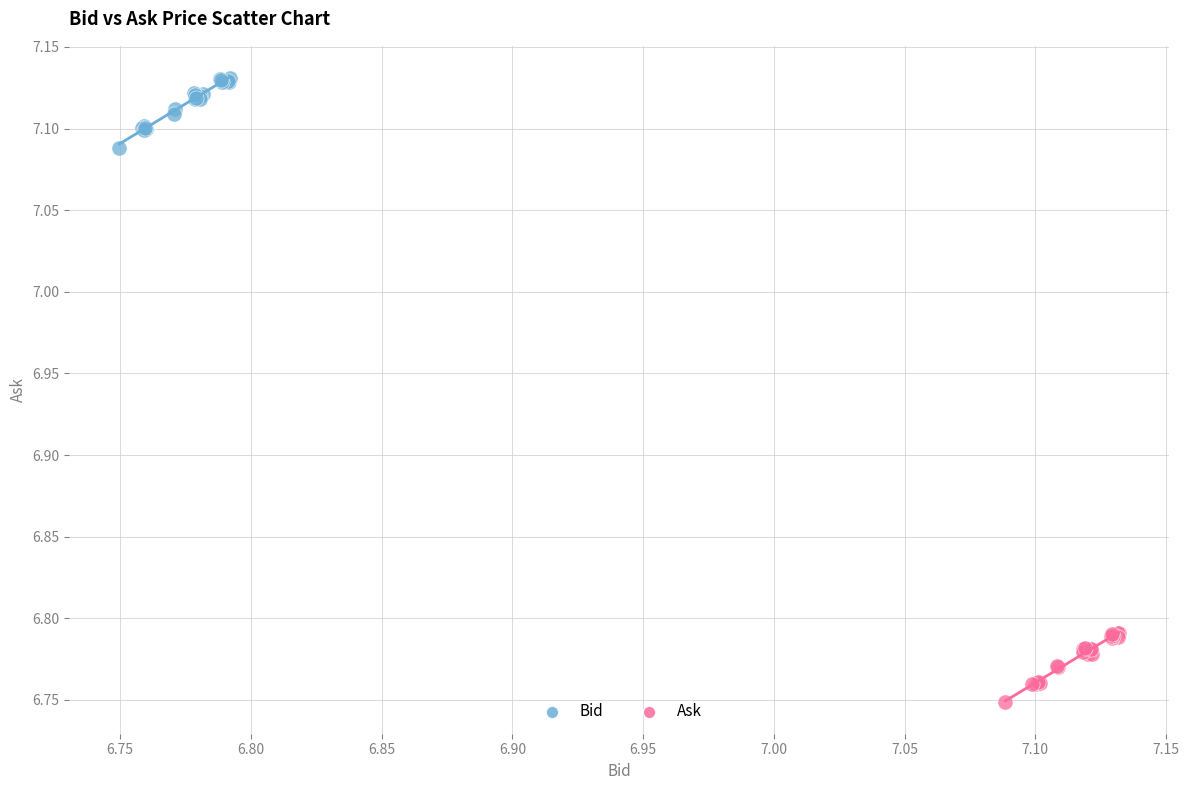

Which series contains the highest Y value?

Bid